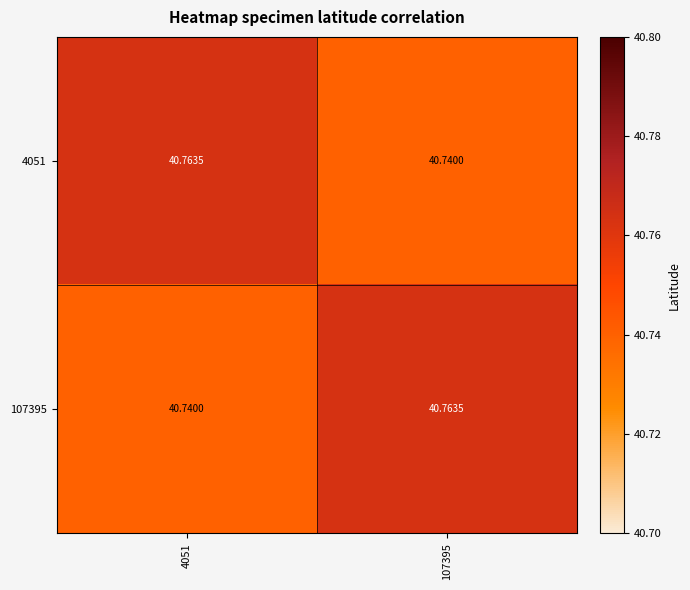

How many data points does each series have?

2